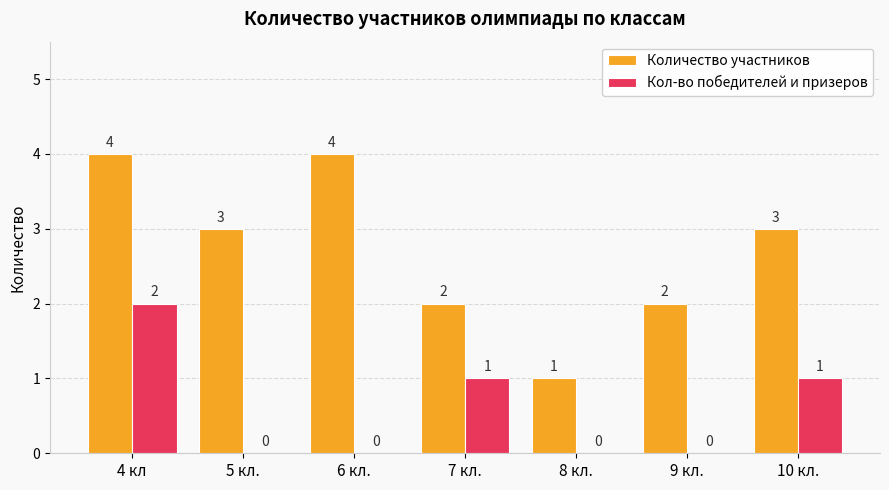

What are all the series names shown in the legend?

Количество участников, Кол-во победителей и призеров